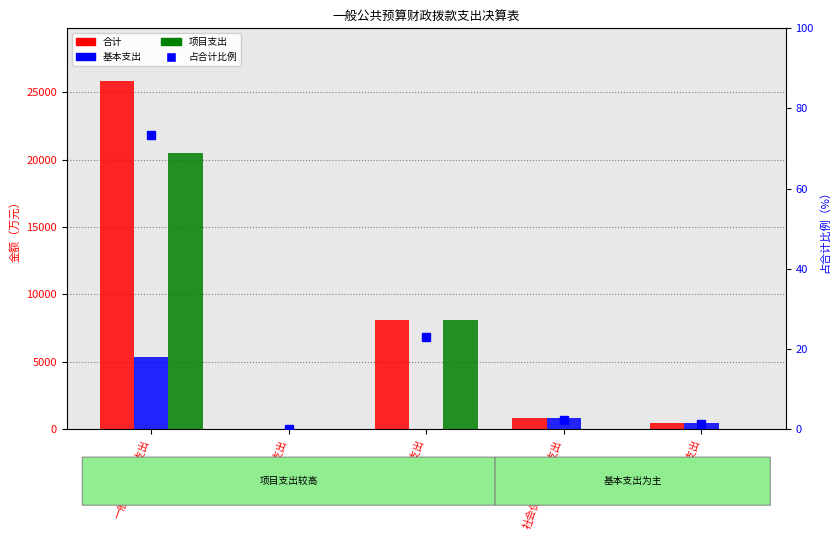

What is the spread (max minus min) of values at 一般公共服务支出?

25788.7